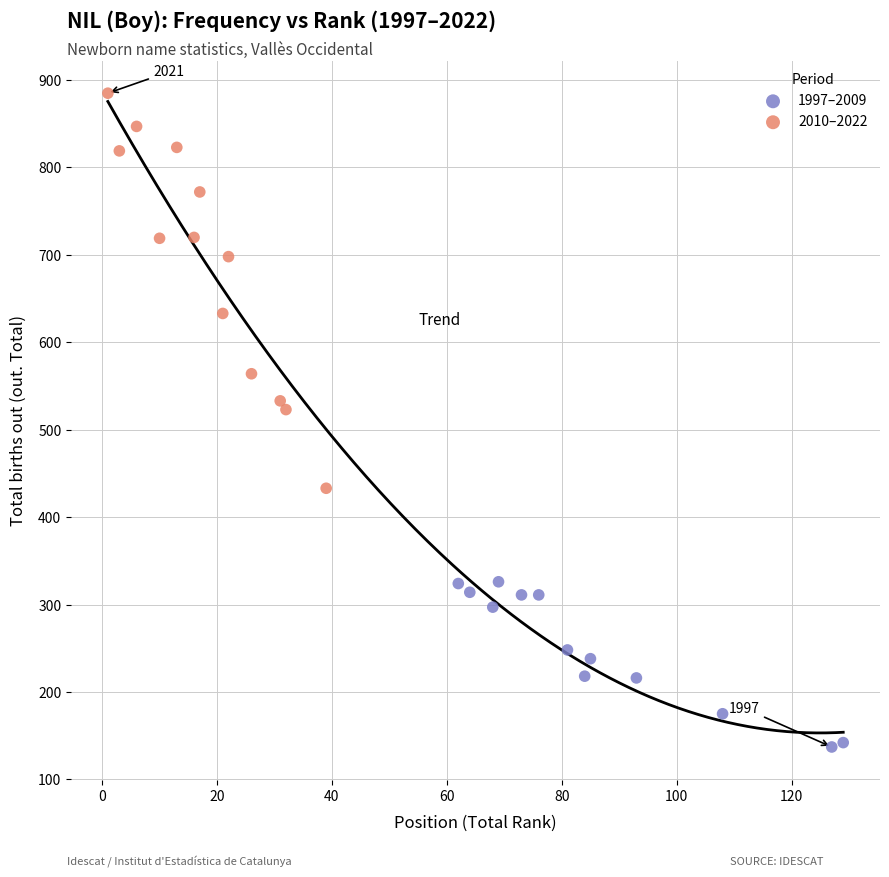

Which series reaches the minimum Y coordinate?

1997–2009